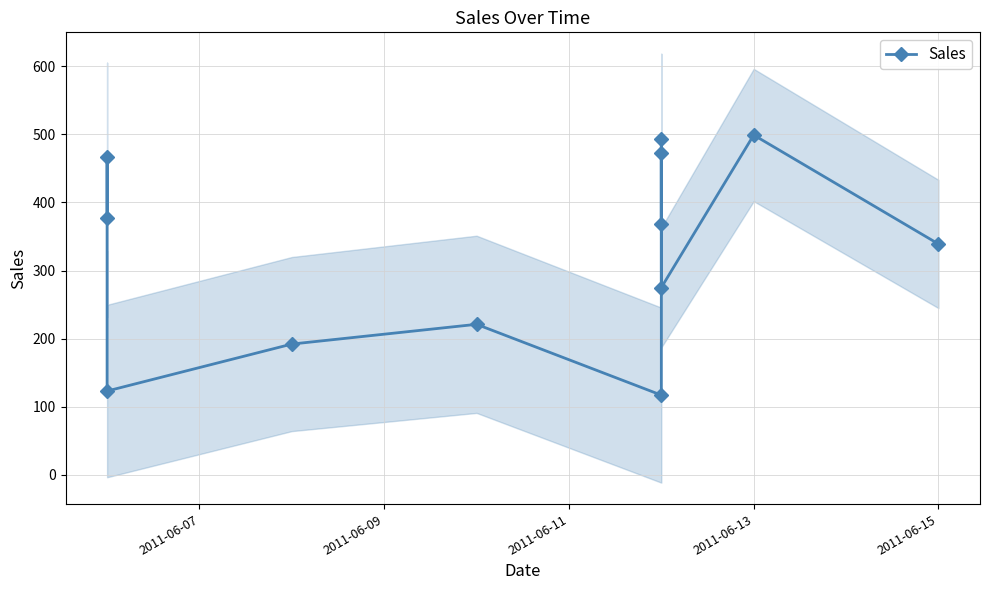

Does the chart display data point markers on the line(s)?

Yes